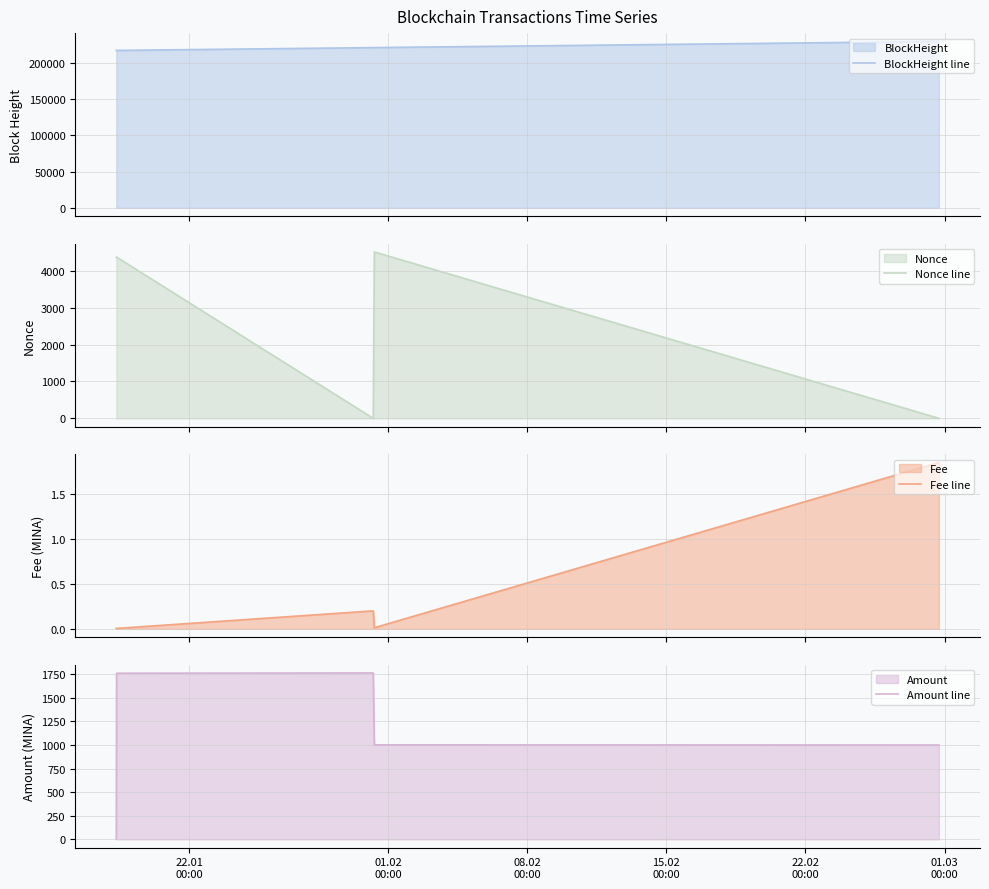

What is the difference between the second highest and second lowest values in the Nonce line series?

4373